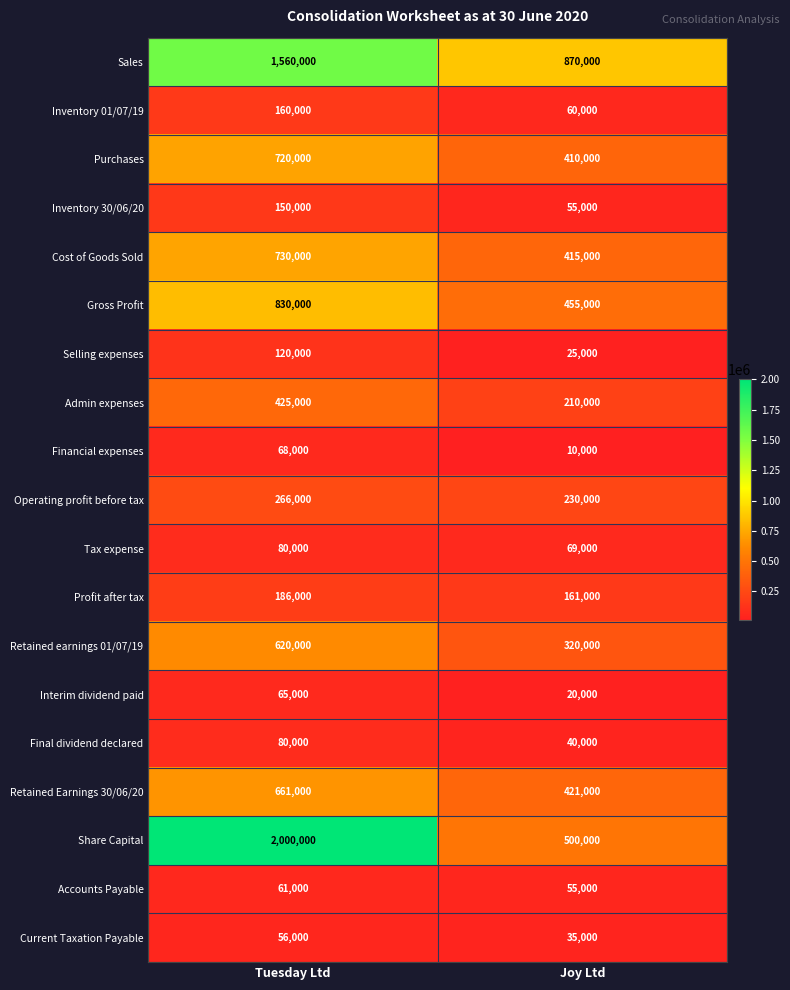

Read the Inventory 01/07/19 value at Tuesday Ltd.

160000